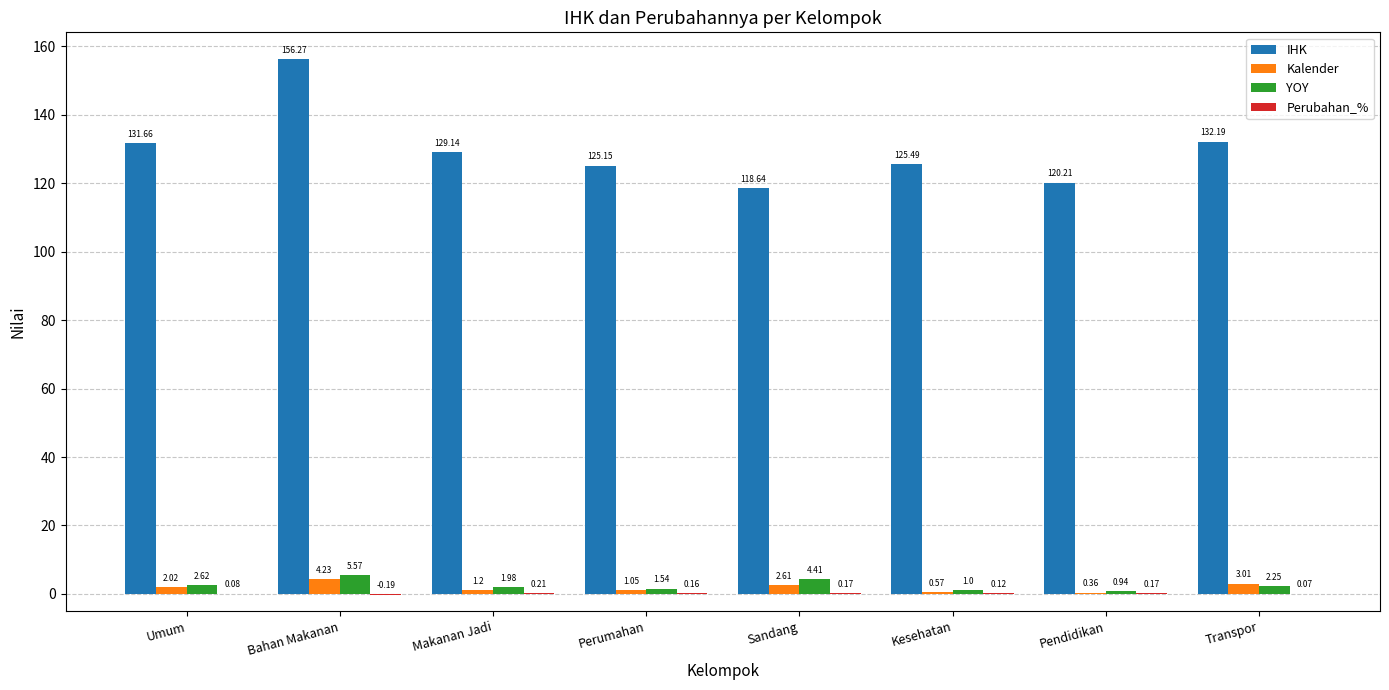

At which category is the sum across all series the highest?

Bahan Makanan